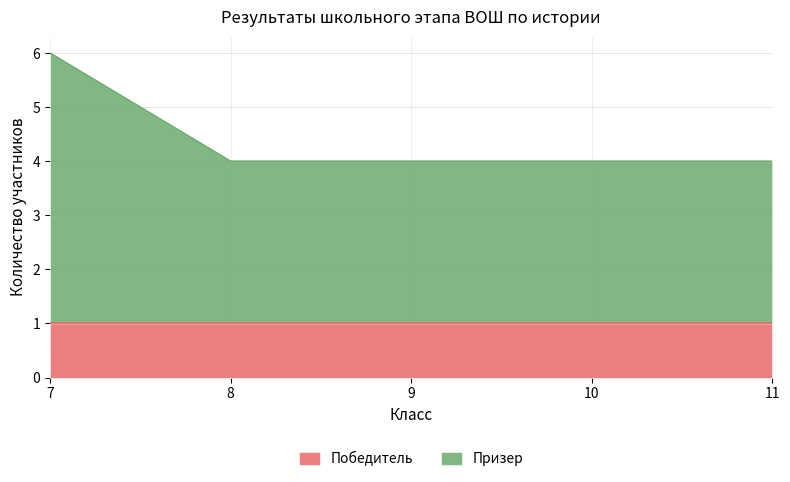

At which label is the value closest to 5?

7